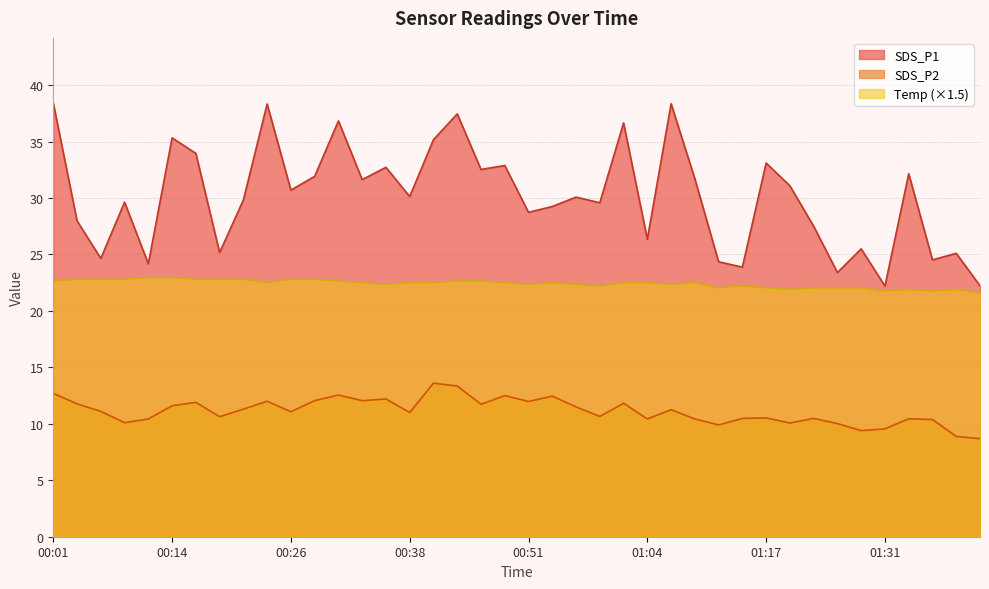

Which label corresponds to the largest value in the chart?

00:01